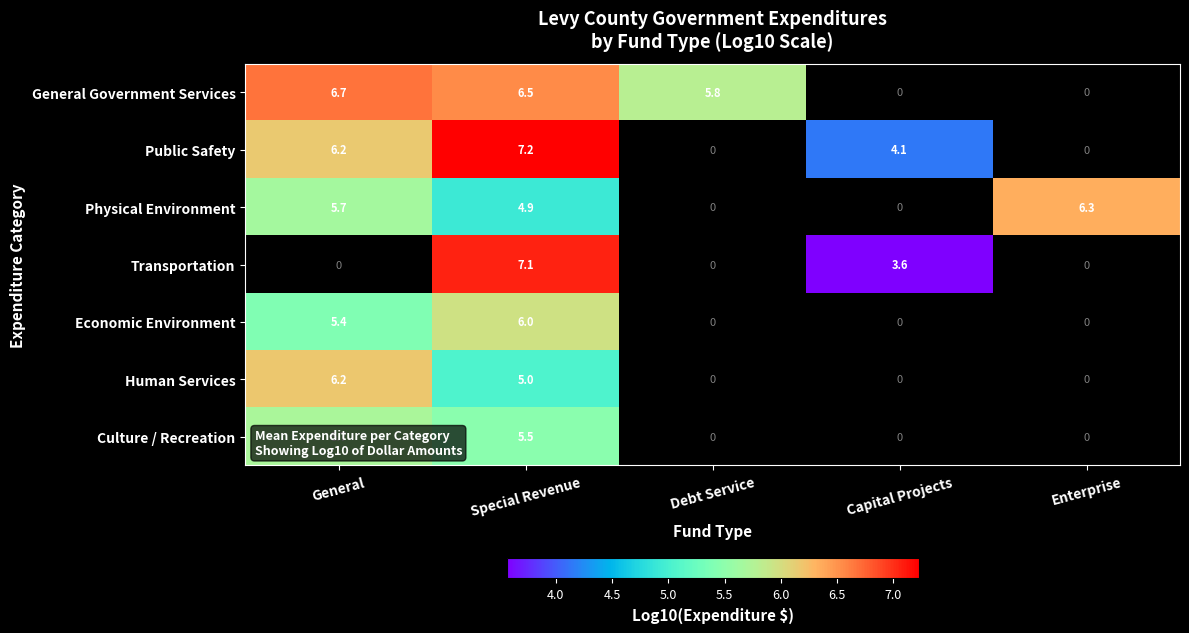

Rank the series at Special Revenue from lowest to highest value.

Physical Environment, Human Services, Culture / Recreation, Economic Environment, General Government Services, Transportation, Public Safety